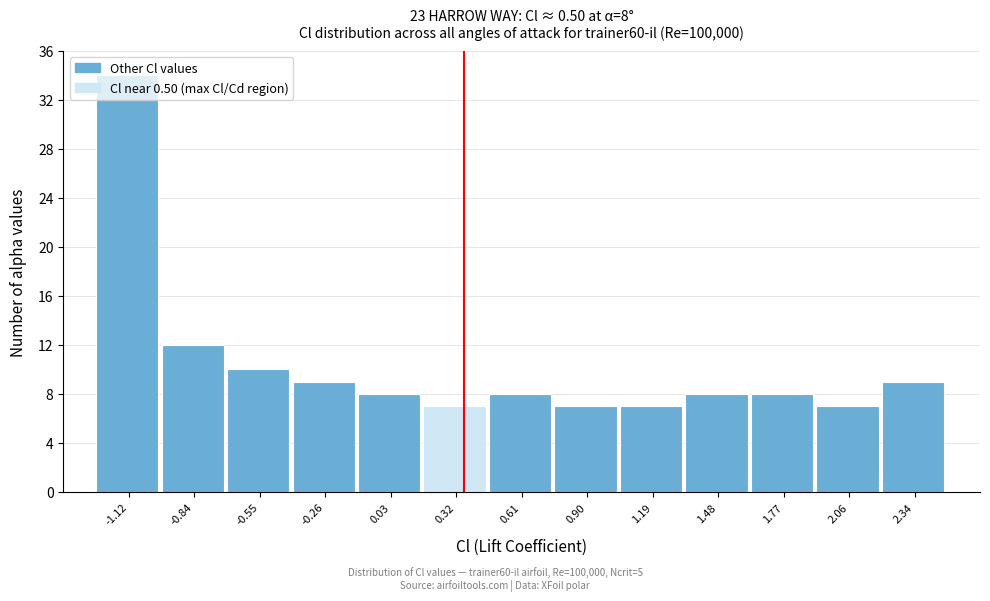

What position from the left is 1.48?

10